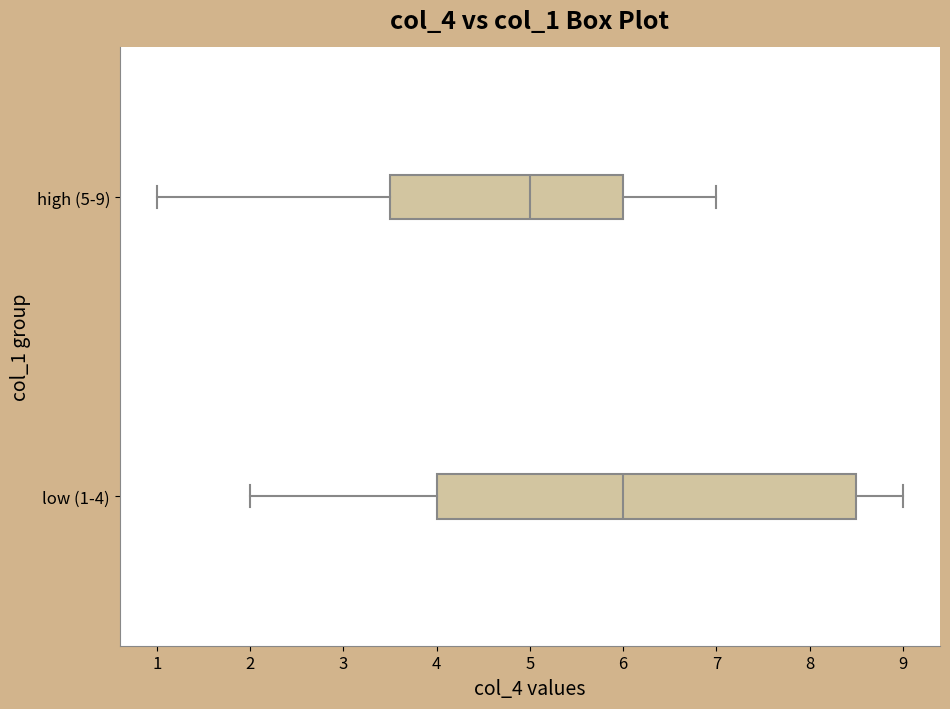

Where does the median line of the box for low (1-4) sit on the x-axis? The values are not printed on the chart, so give them approximately, as read against the axis.

6.0